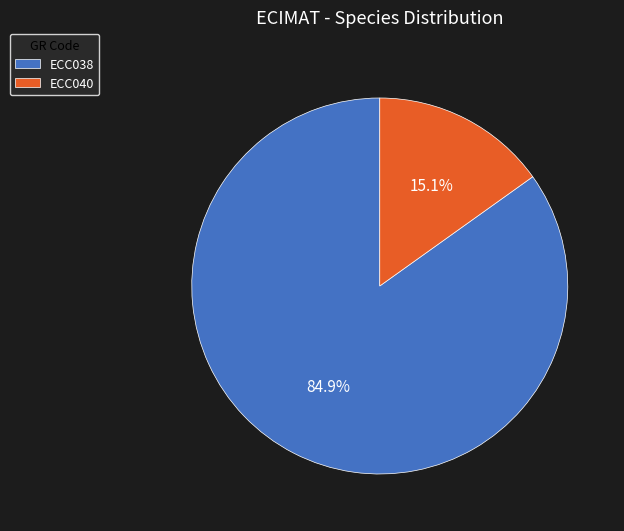

What percentage is the ECC038 slice, to the nearest percent?

85%